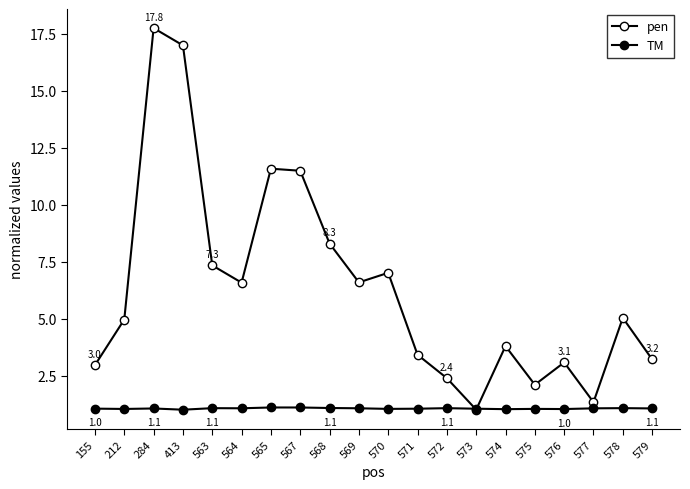

Reading left to right, transcribe all the data shown in this chart.

pen: 3.0	5.0	17.8	17.0	7.3	6.6	11.6	11.5	8.3	6.6	7.0	3.4	2.4	1.0	3.8	2.1	3.1	1.3	5.0	3.2
TM: 1.0	1.0	1.1	1.0	1.1	1.1	1.1	1.1	1.1	1.1	1.0	1.0	1.1	1.0	1.0	1.0	1.0	1.1	1.1	1.1